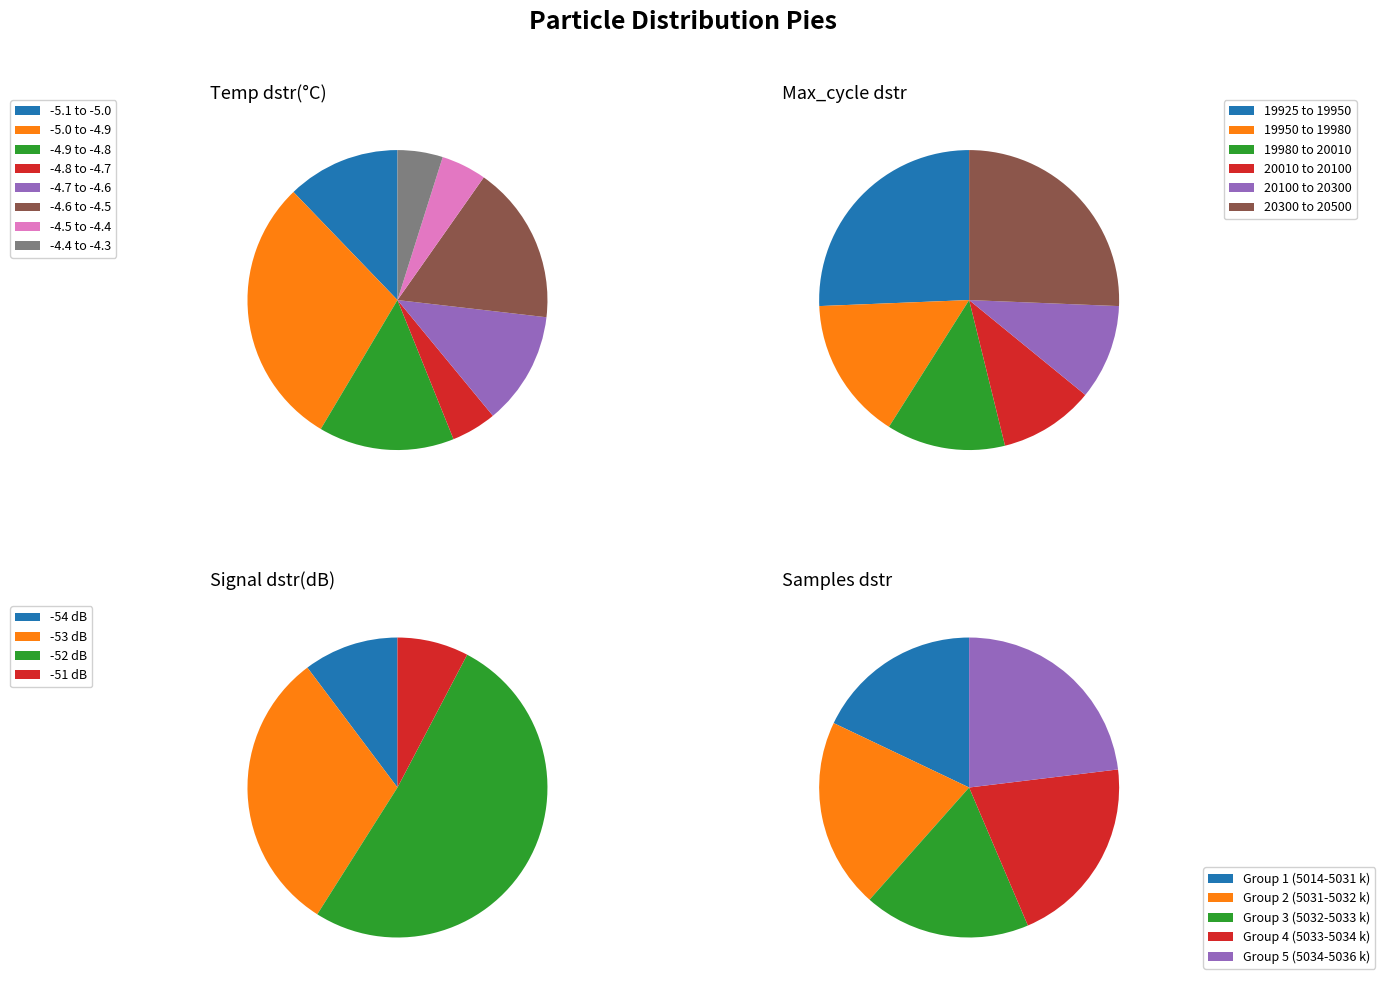

What is the largest slice in the pie chart?

16